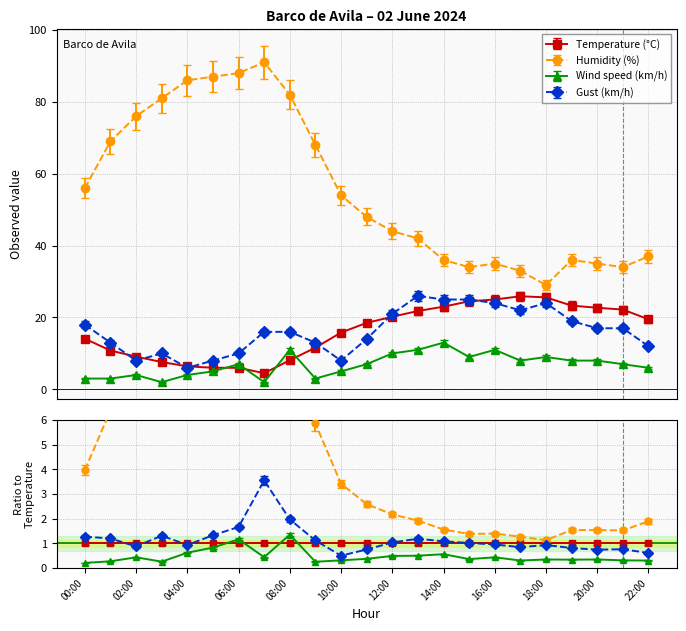

True or false: Wind speed (km/h) and Humidity (%) cross at least once.

False